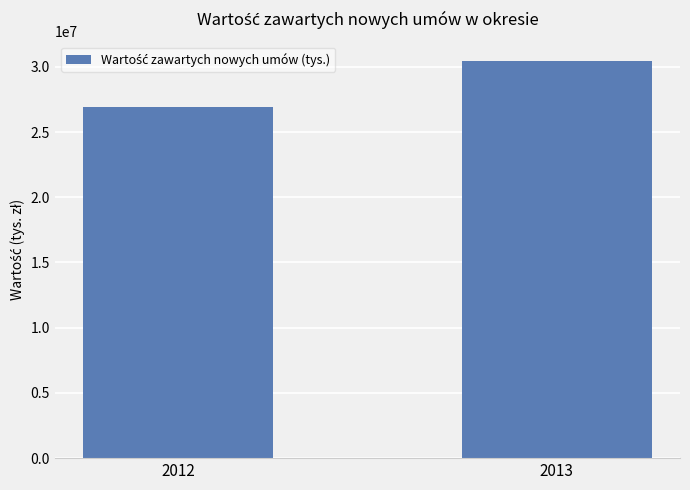

Reading left to right, list all the values displayed in this chart.

26905452	30418550